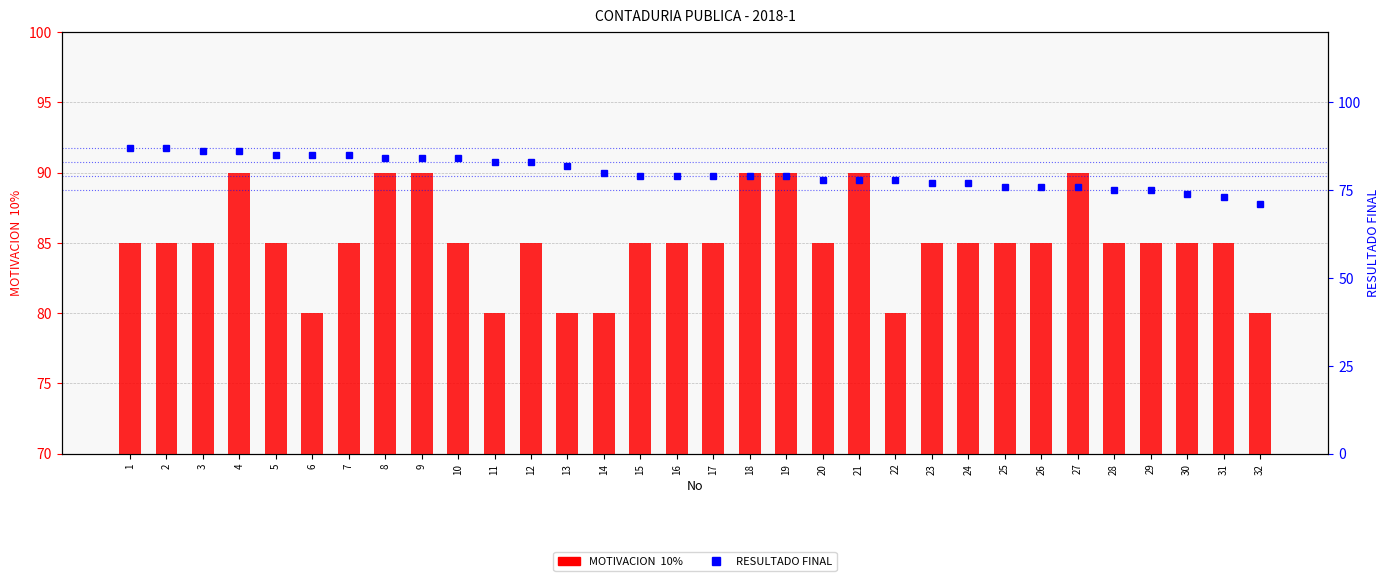

What is the sum of all RESULTADO FINAL values?

2560